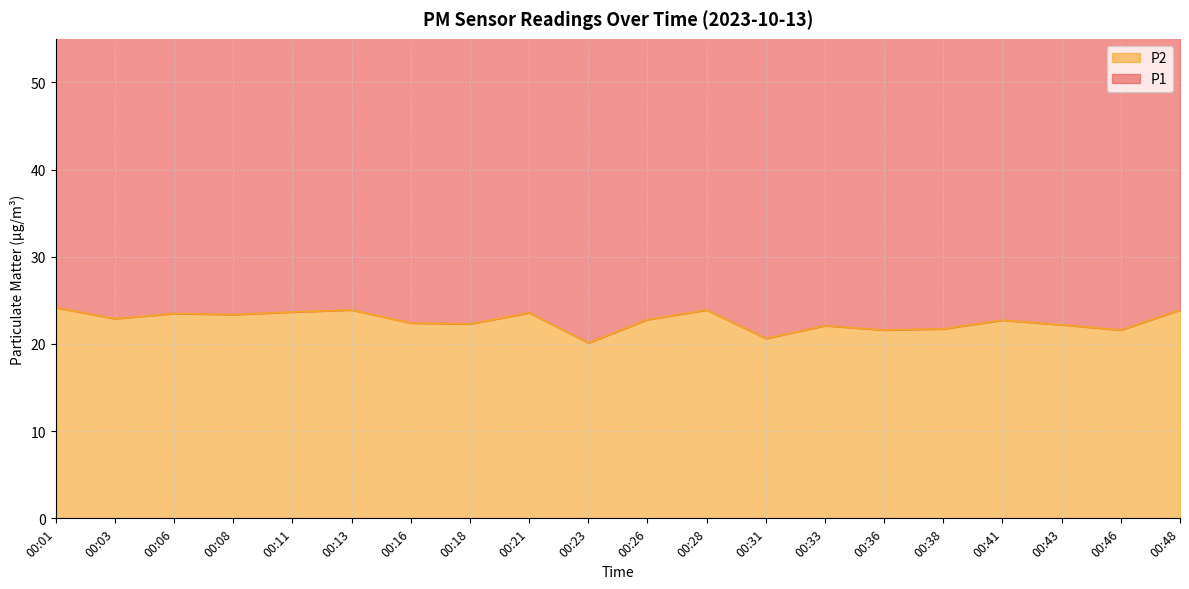

Where does the data first go above 22?

00:01